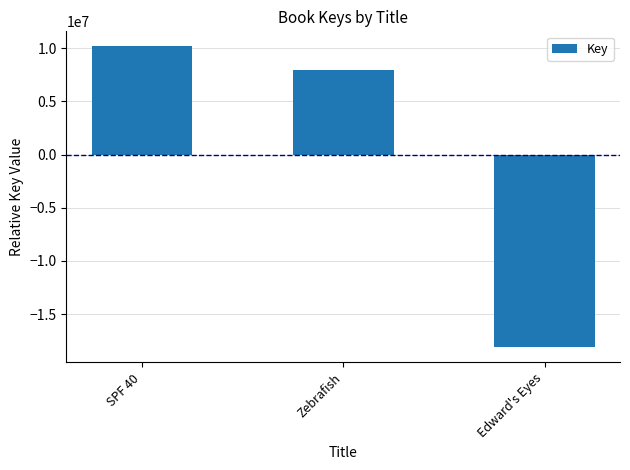

How many values are below 7965569?

1